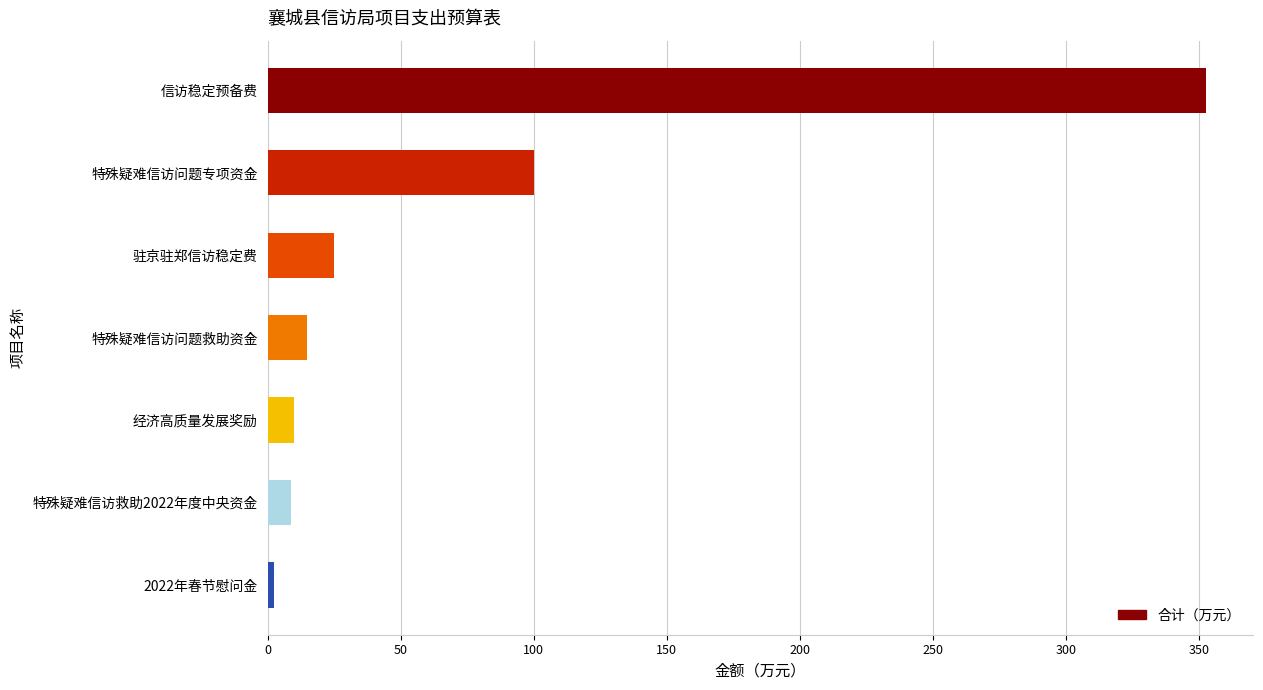

Which has a higher value, 特殊疑难信访问题救助资金 or 2022年春节慰问金?

特殊疑难信访问题救助资金